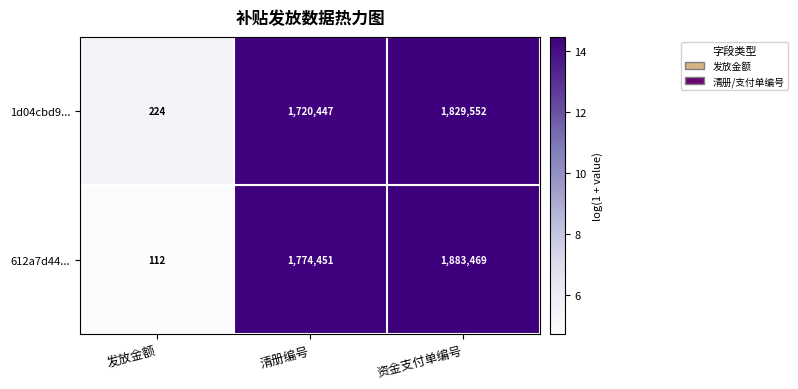

Count the number of categories in the chart.

3